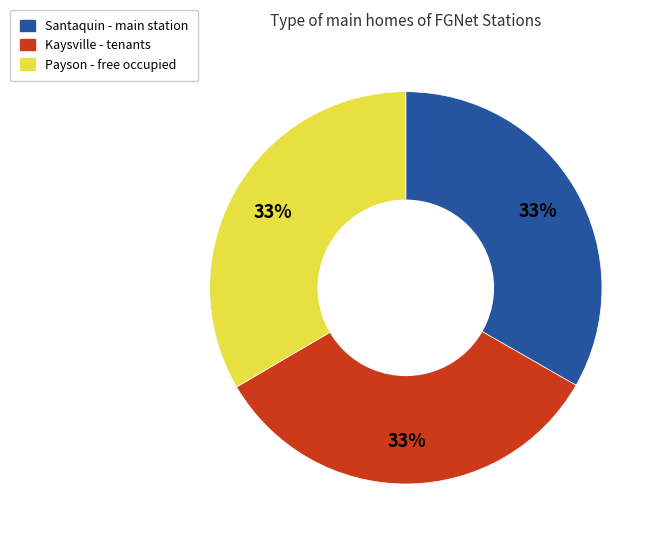

Is there a majority slice in this chart?

No